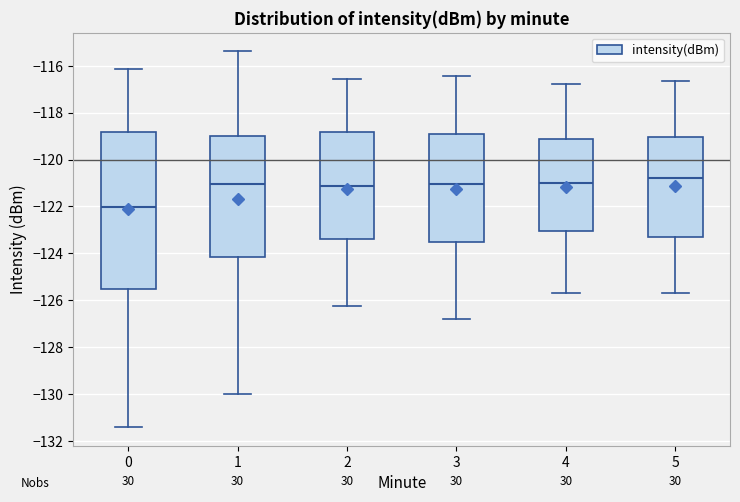

Reading left to right, transcribe this box plot: for each box, give where its median line is, the range the box spans, and where its two whiskers end, as read against the y-axis. The values are not printed on the chart, so give them approximately, as read against the axis.

0: median -122.0, box -125.6 to -118.8, whiskers -131.4 to -116.2
1: median -121.0, box -124.2 to -119.0, whiskers -130.0 to -115.4
2: median -121.2, box -123.4 to -118.8, whiskers -126.2 to -116.6
3: median -121.0, box -123.6 to -118.8, whiskers -126.8 to -116.4
4: median -121.0, box -123.0 to -119.2, whiskers -125.6 to -116.8
5: median -120.8, box -123.2 to -119.0, whiskers -125.6 to -116.6